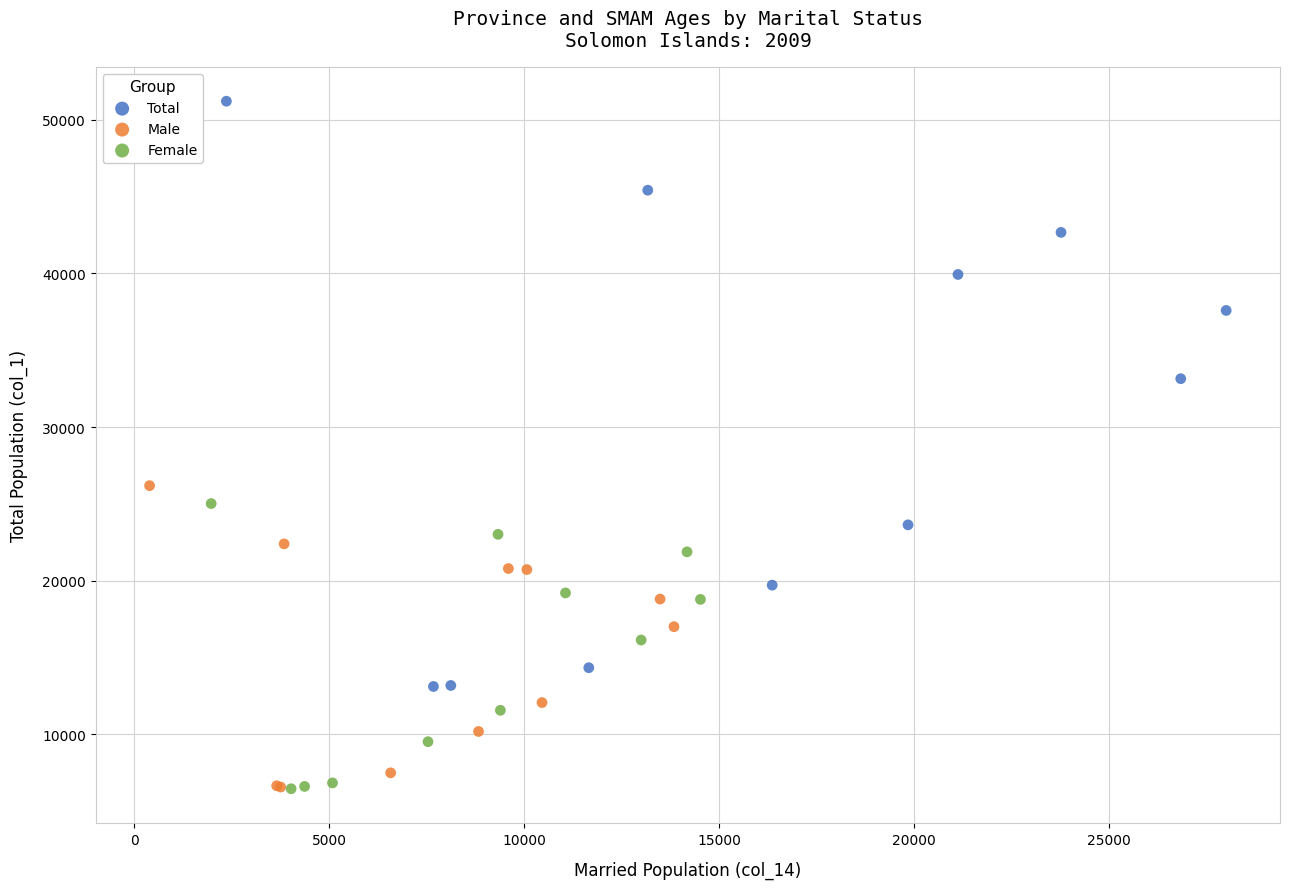

Which series reaches the maximum Y coordinate?

Total